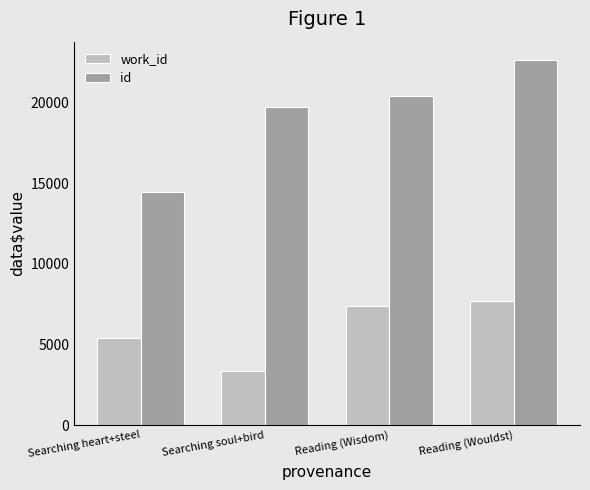

Which series has the largest range (max minus min)?

id